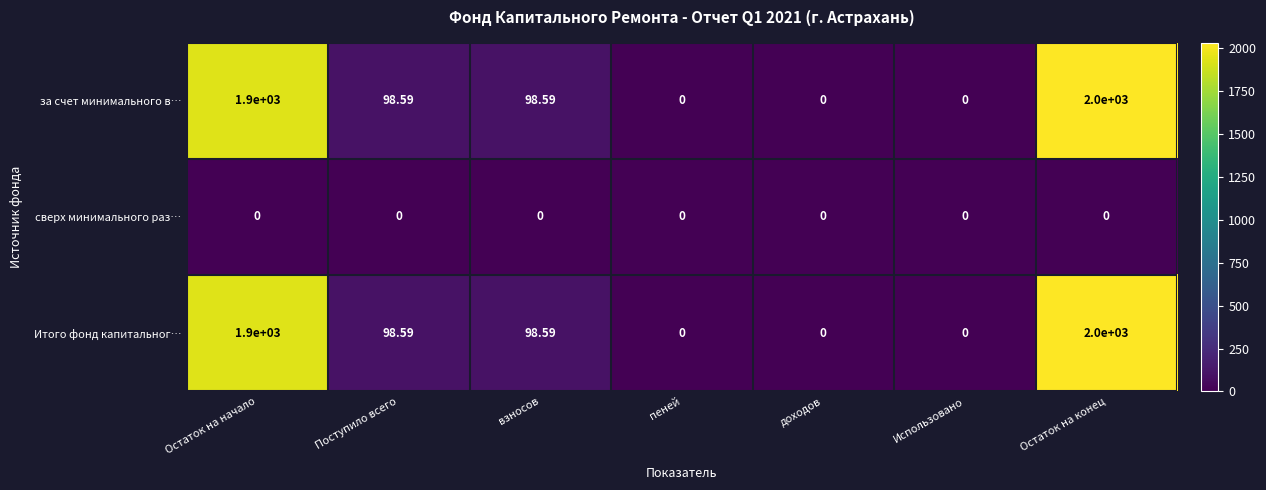

At which category is the sum across all series the highest?

Остаток на конец